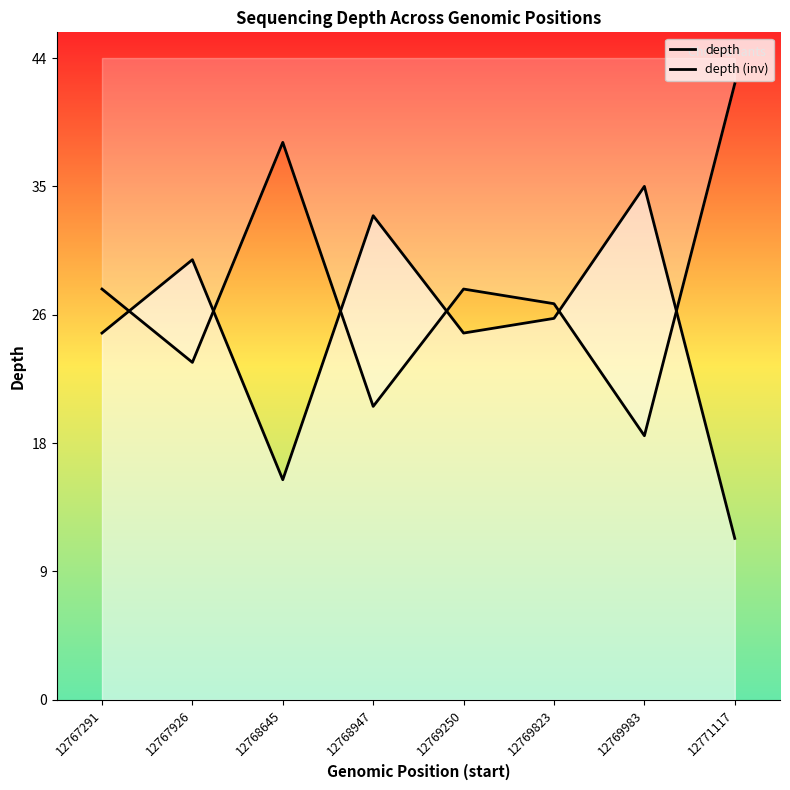

List the labels in order of depth value, smallest first.

12771117, 12768645, 12767291, 12769250, 12769823, 12767926, 12768947, 12769983